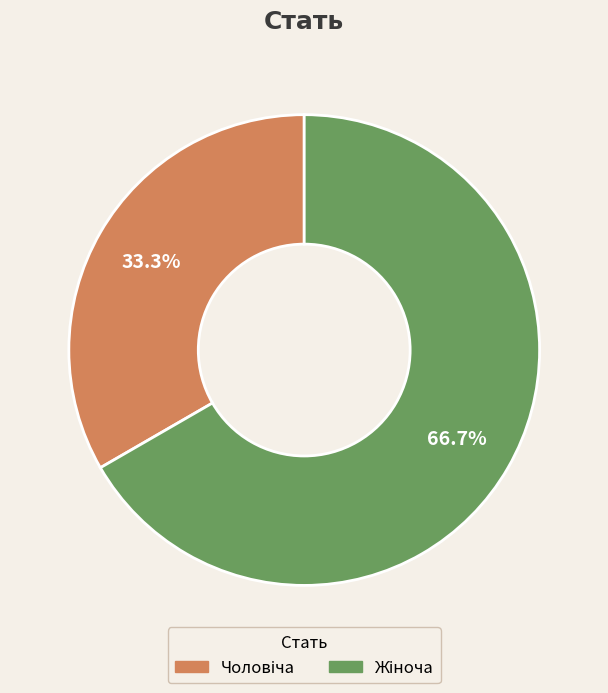

Is there any slice that represents more than half of the pie?

Yes